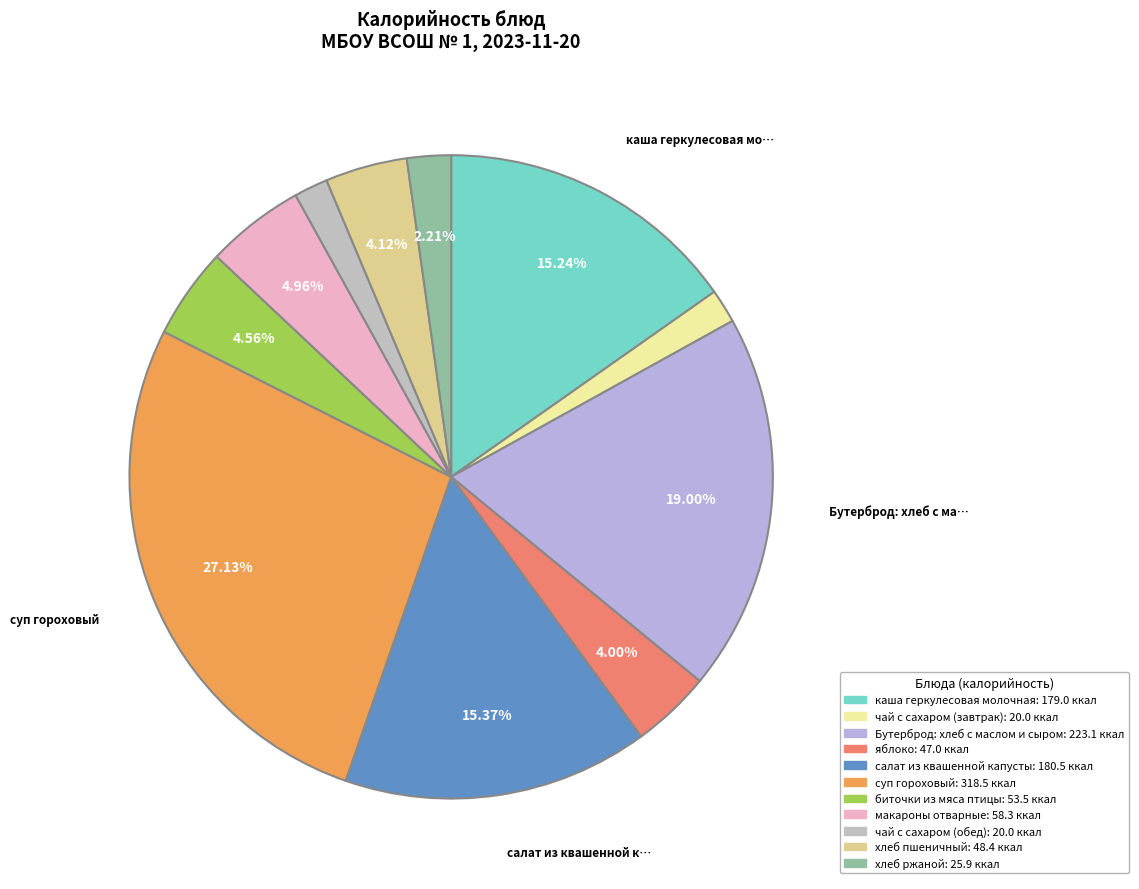

How many segments does this pie chart have?

11